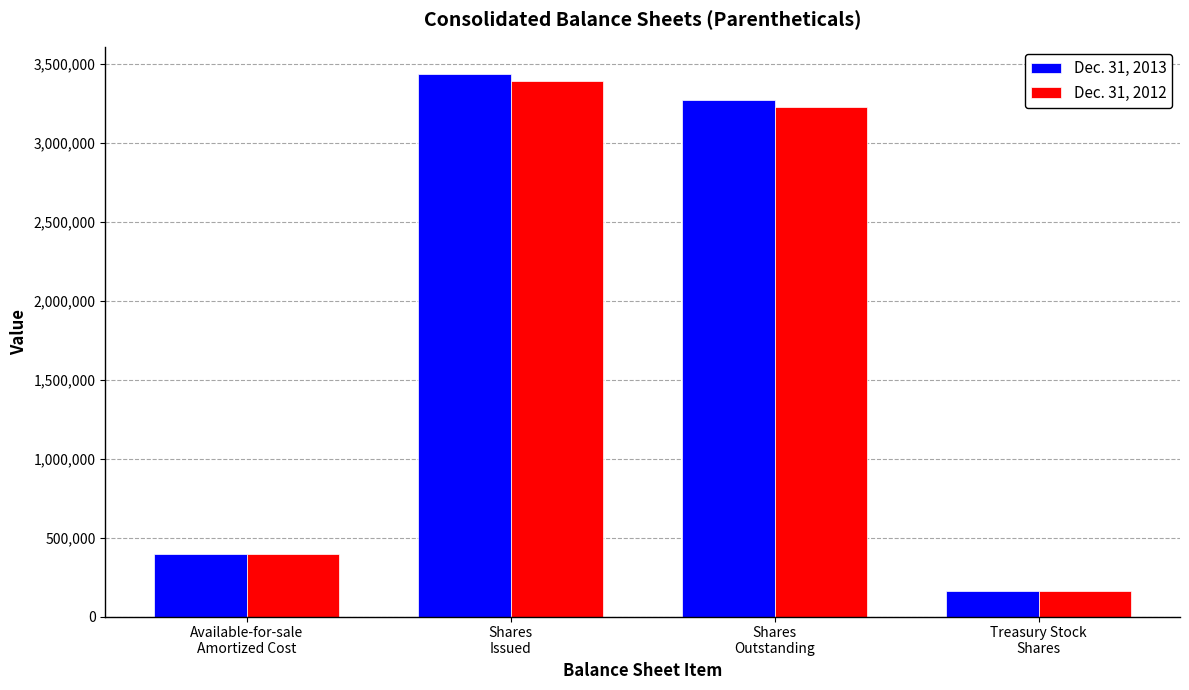

What is the difference between the maximum and second lowest values in the Dec. 31, 2013 series?

3042387